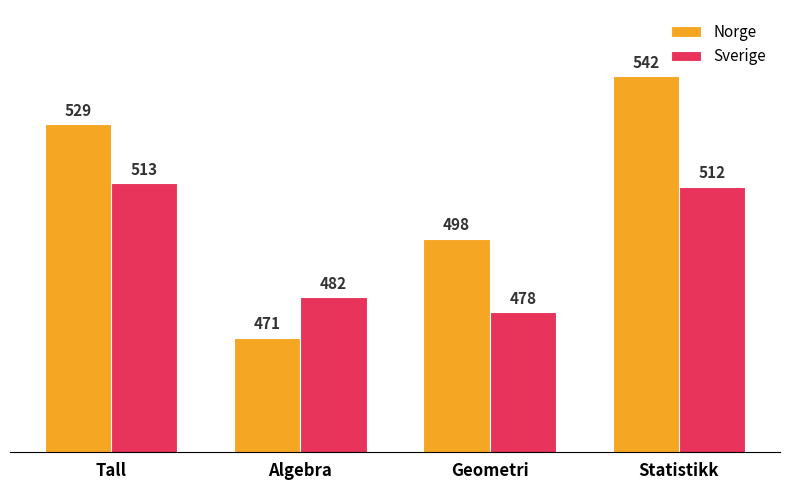

Reading right to left, transcribe all the data shown in this chart.

Norge: Statistikk=542	Geometri=498	Algebra=471	Tall=529
Sverige: Statistikk=512	Geometri=478	Algebra=482	Tall=513